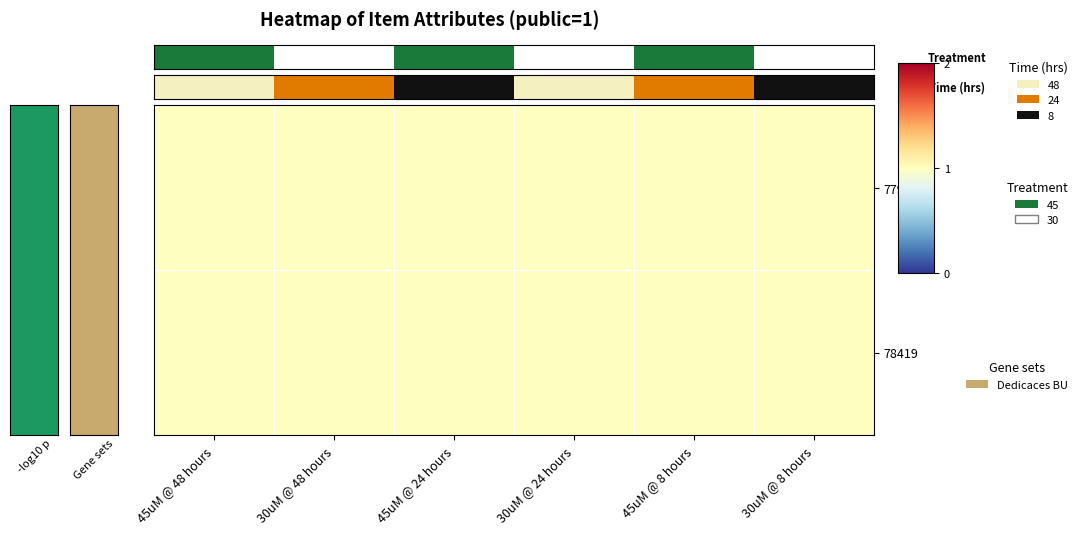

At which category does the chart reach its minimum across all series?

30uM @ 48 hours